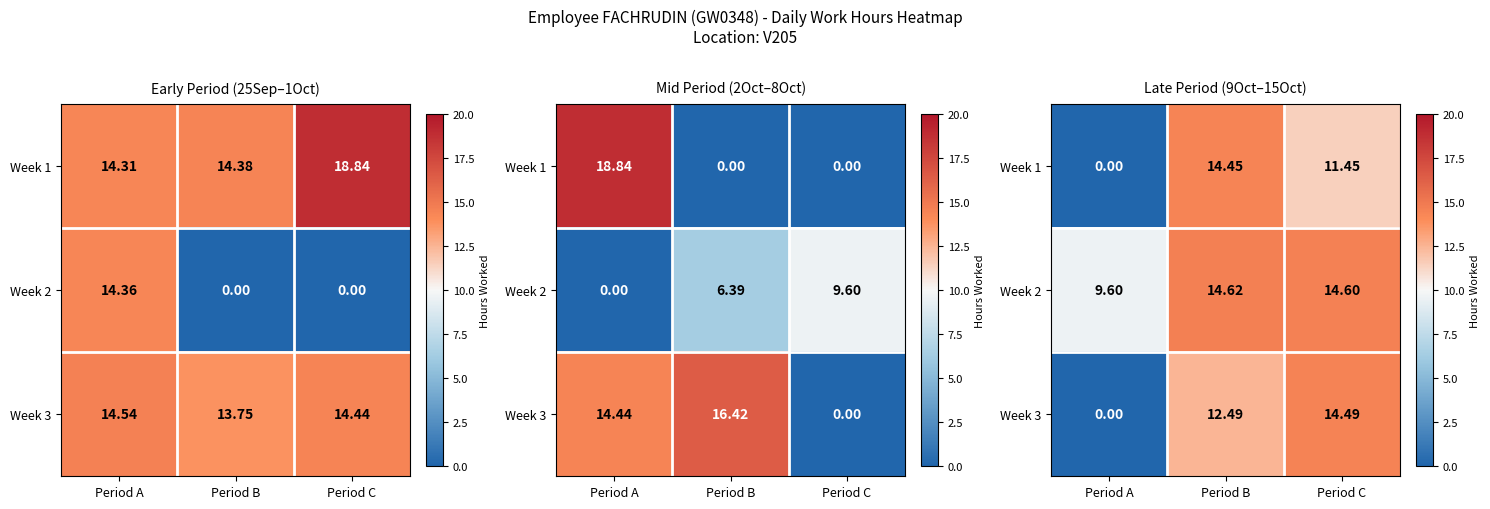

Between Period A and Period C, which is larger?

Period C